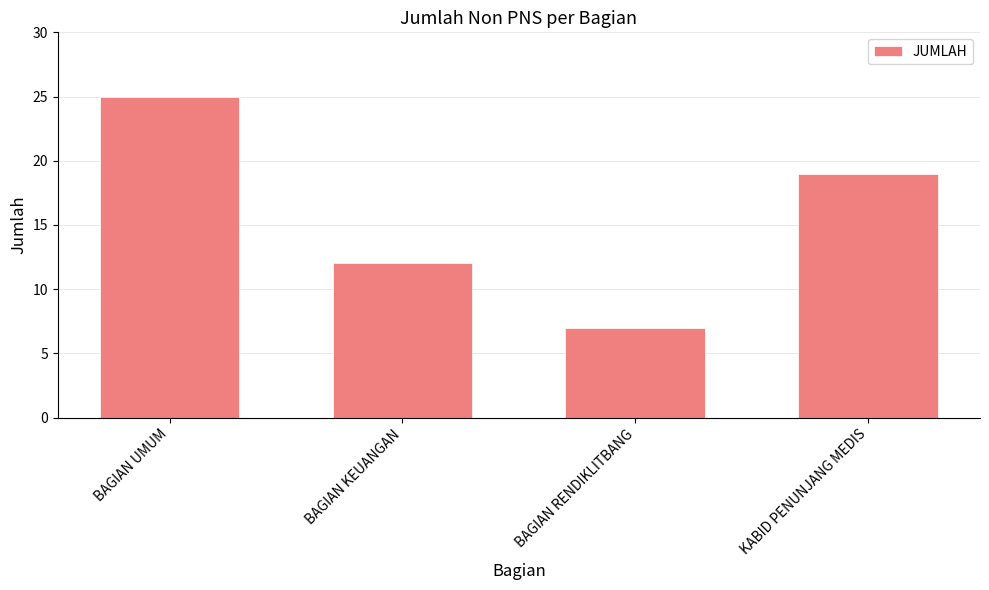

Count the number of data series in this chart.

1